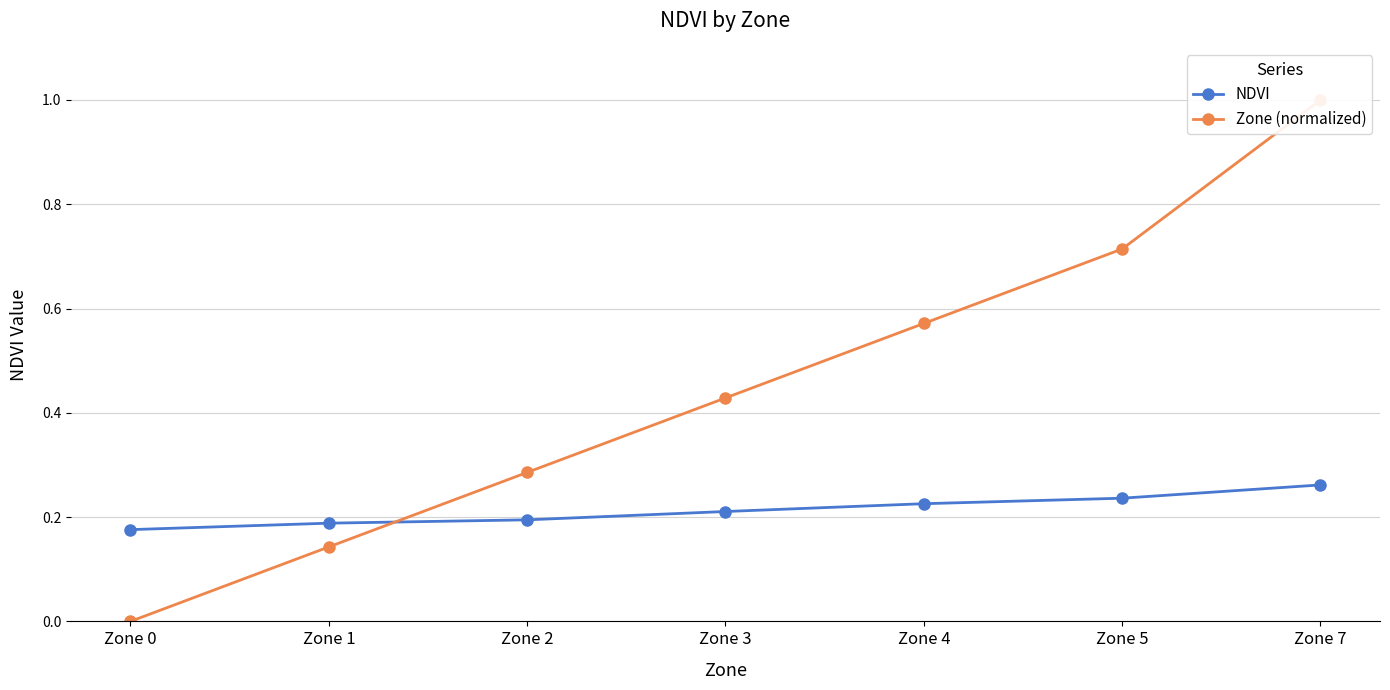

What is the total value across all series at Zone 7?

1.3